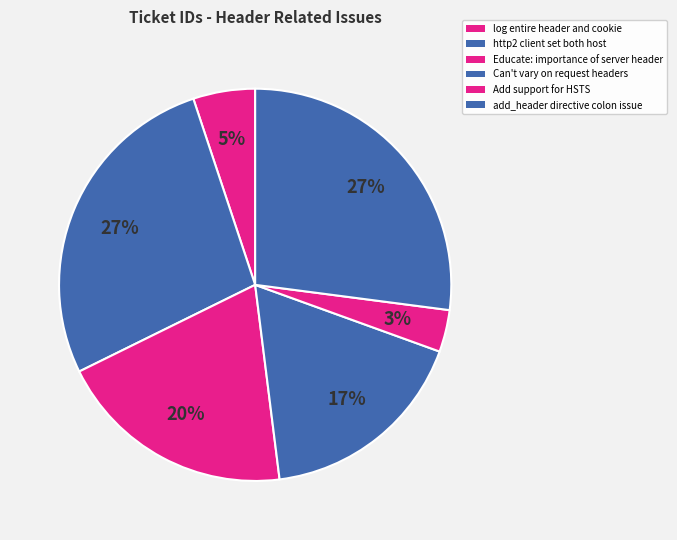

Which category has the biggest portion of the pie?

http2 client set both host and :authority